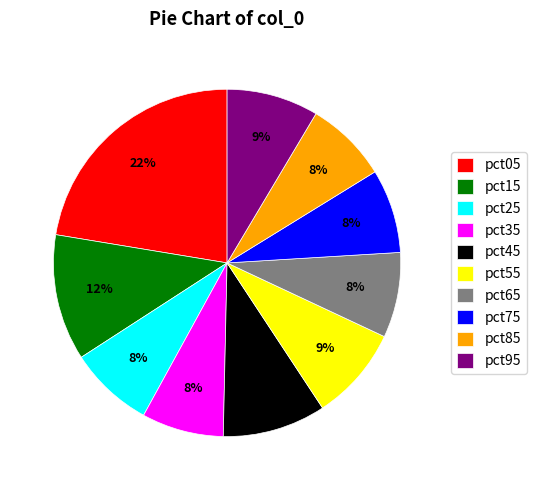

To the nearest percent, what is the average slice percentage?

10%